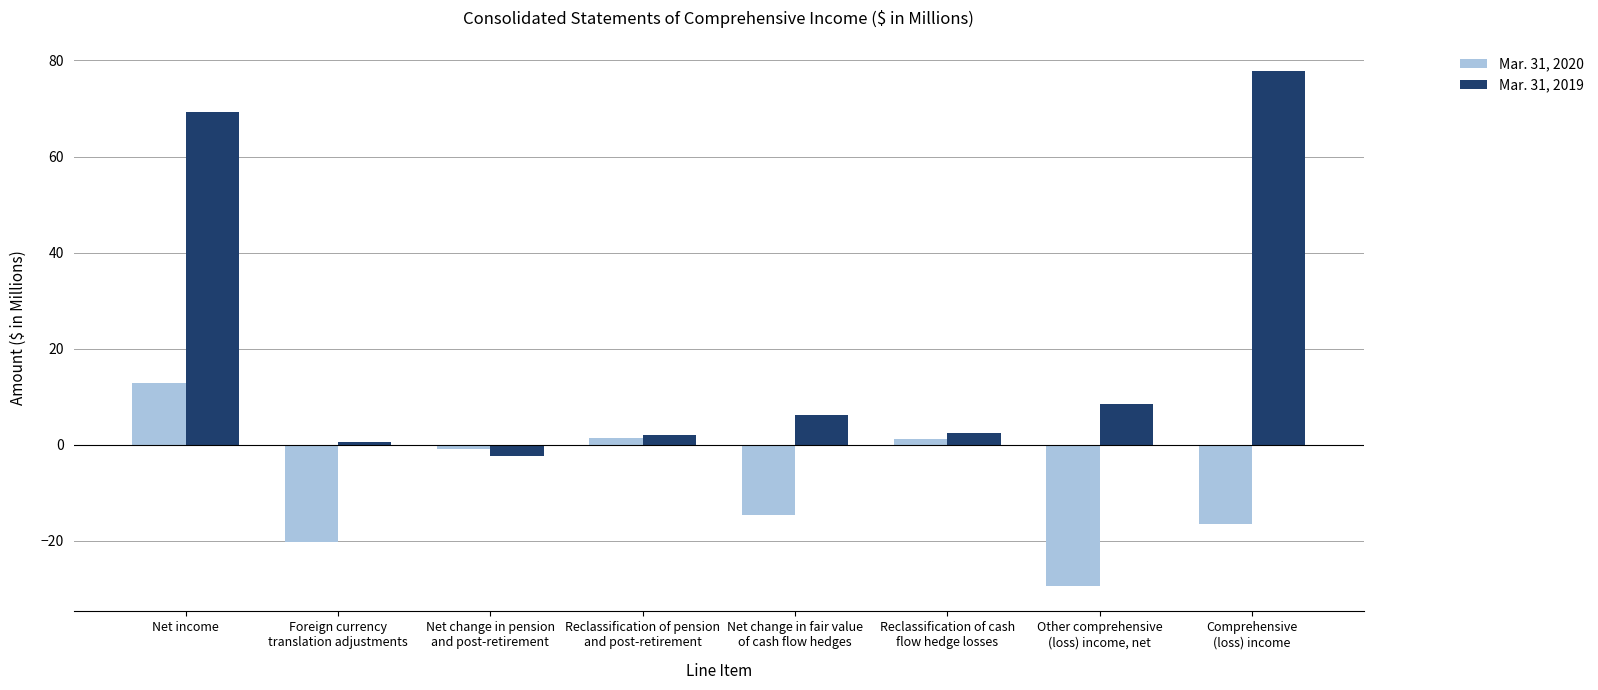

The value of Mar. 31, 2019 at Net change in pension
and post-retirement is -2.3. True or false?

True